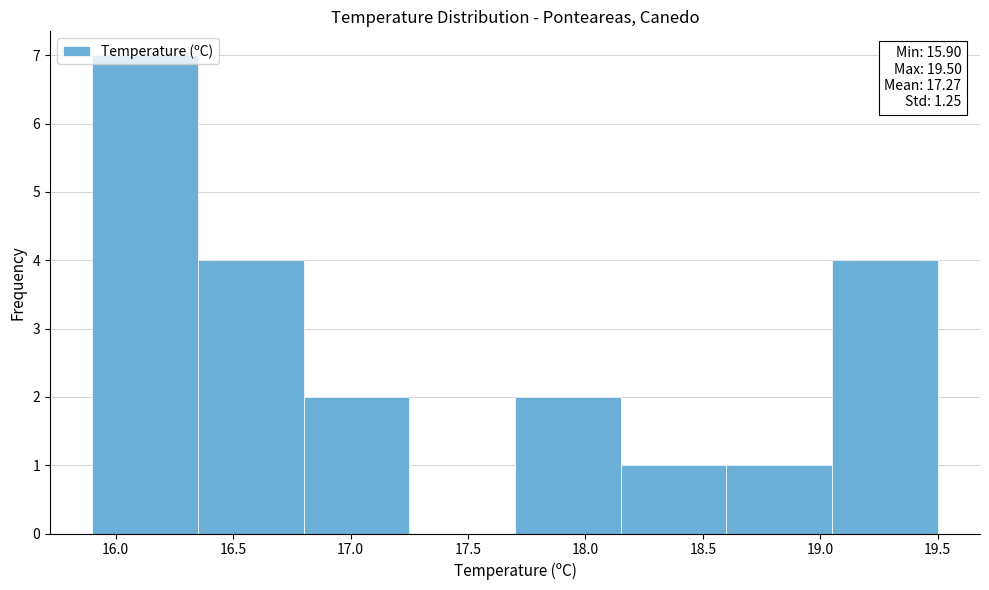

Over which range of the x-axis is the bar tallest?

15.90 to 16.35